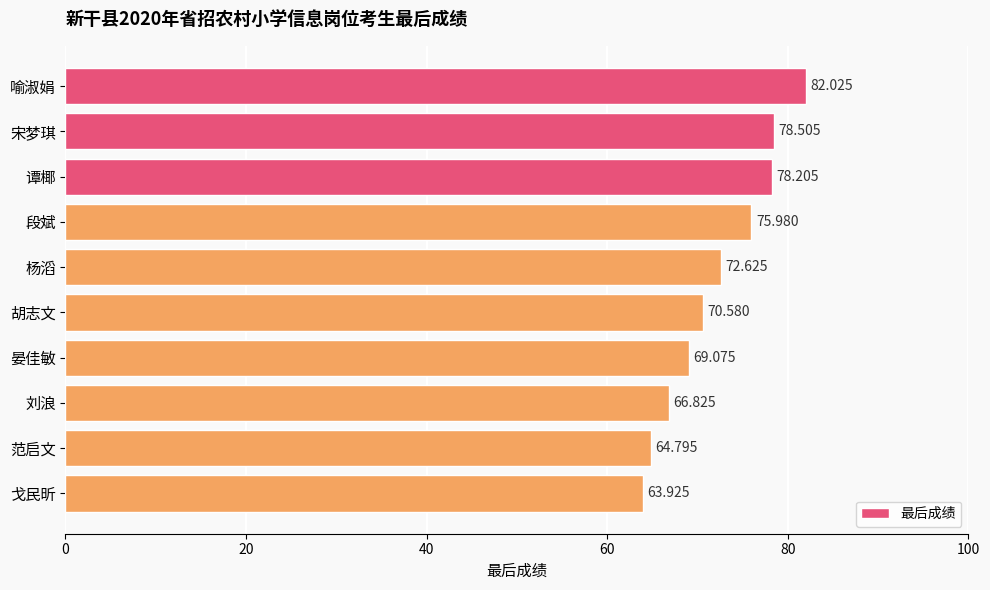

At which label is the value closest to 72?

杨滔